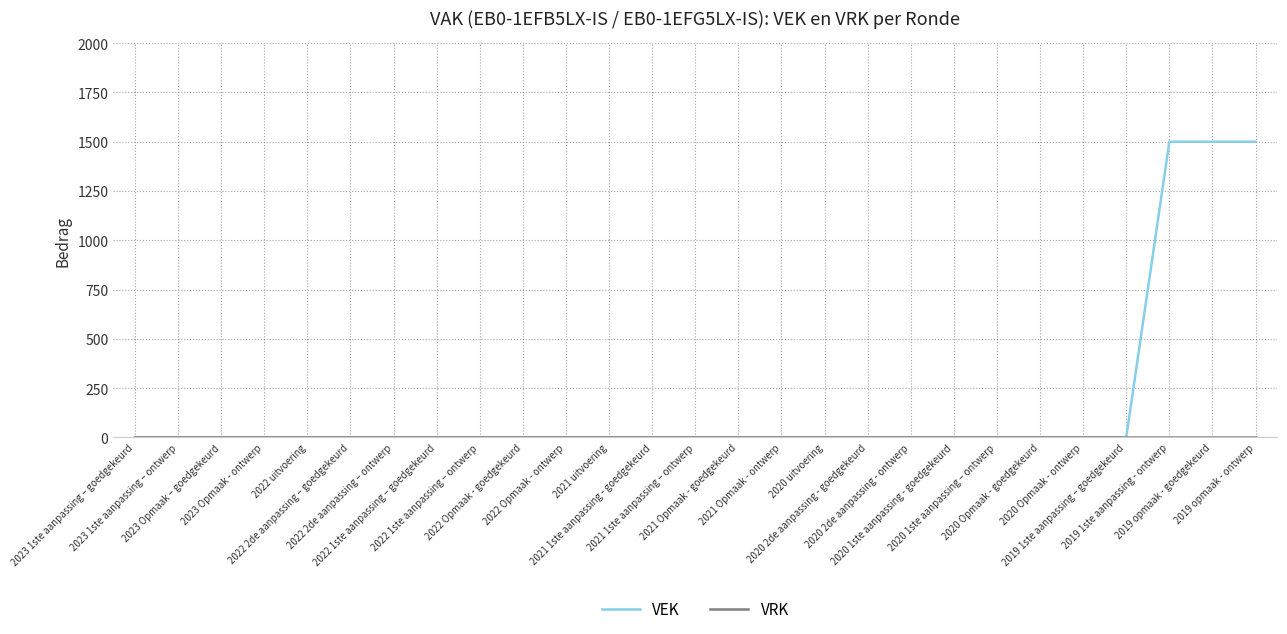

Which series has the largest range (max minus min)?

VEK